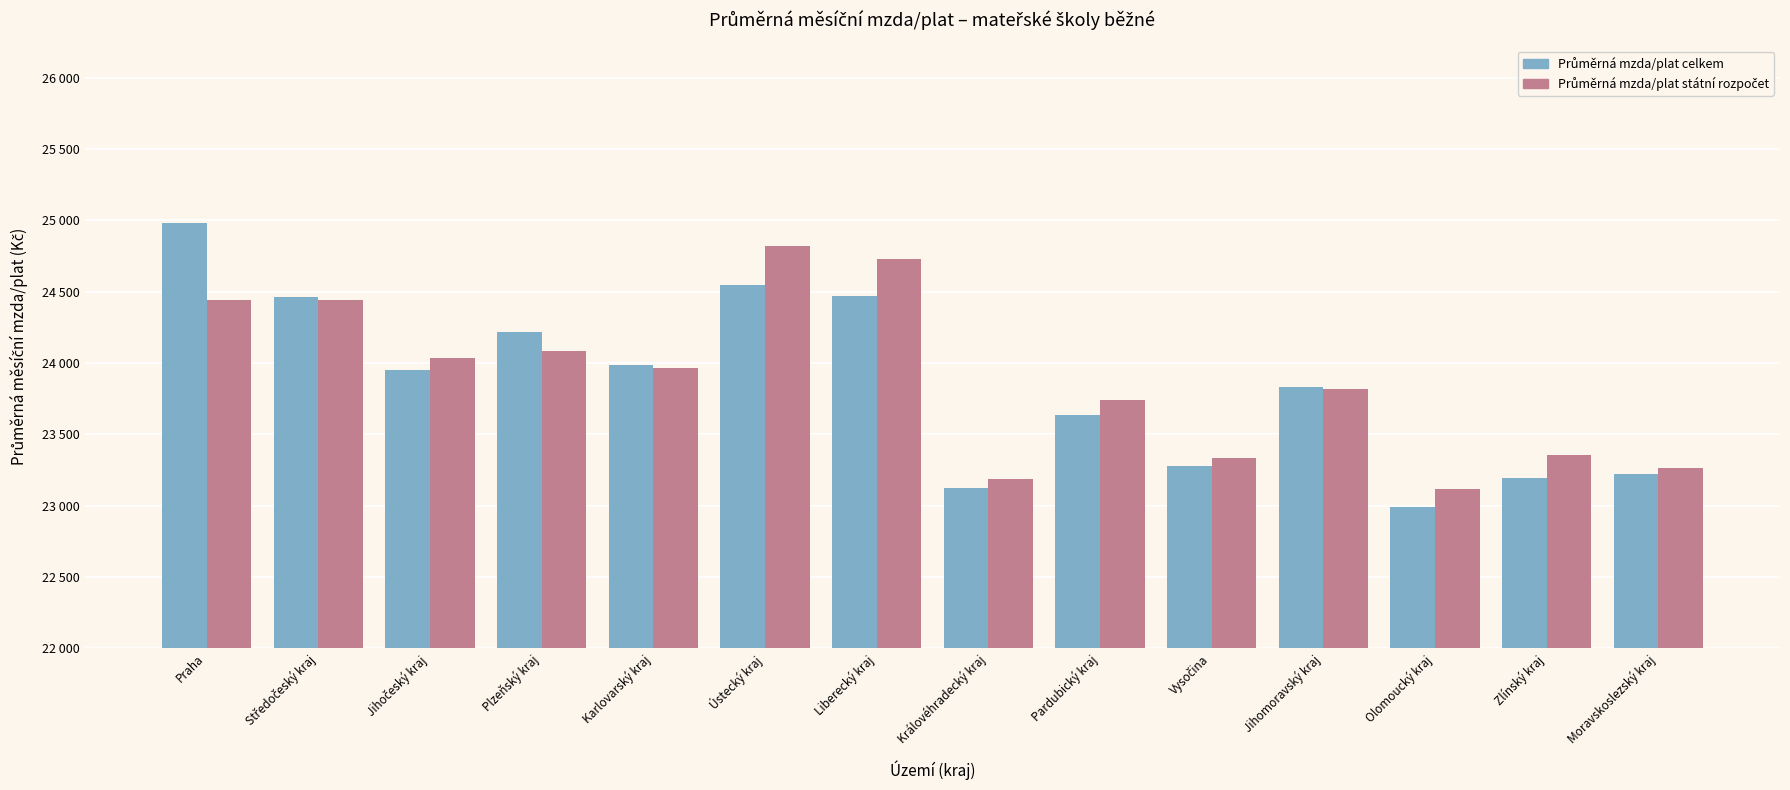

Does the chart contain stacked bars?

No